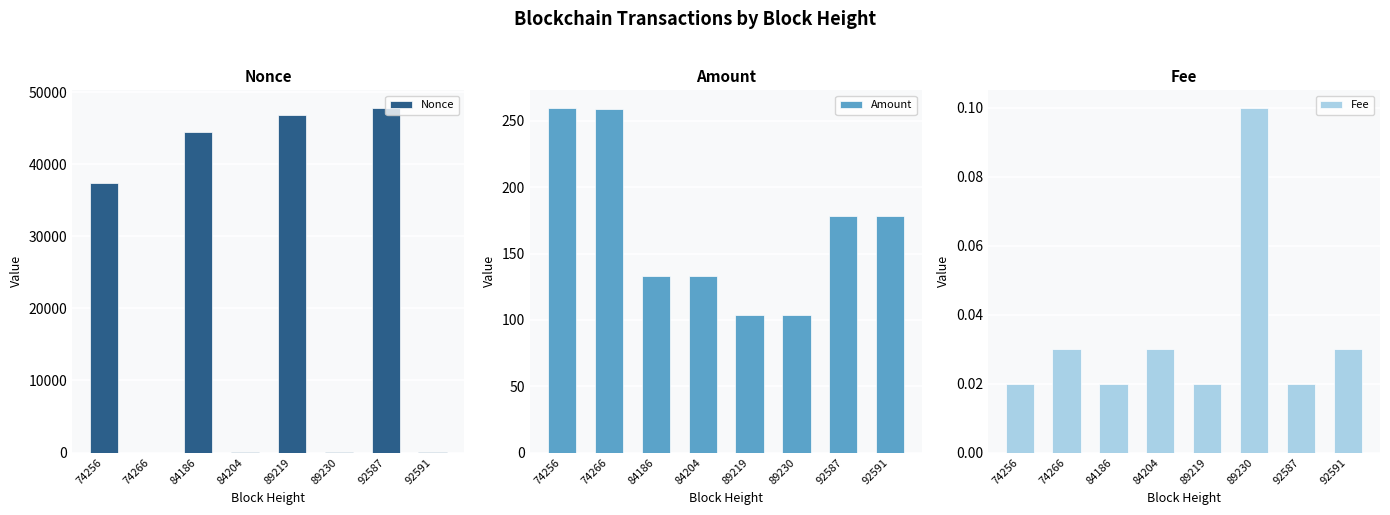

Which series changed the most between 84186 and 89230?

Nonce